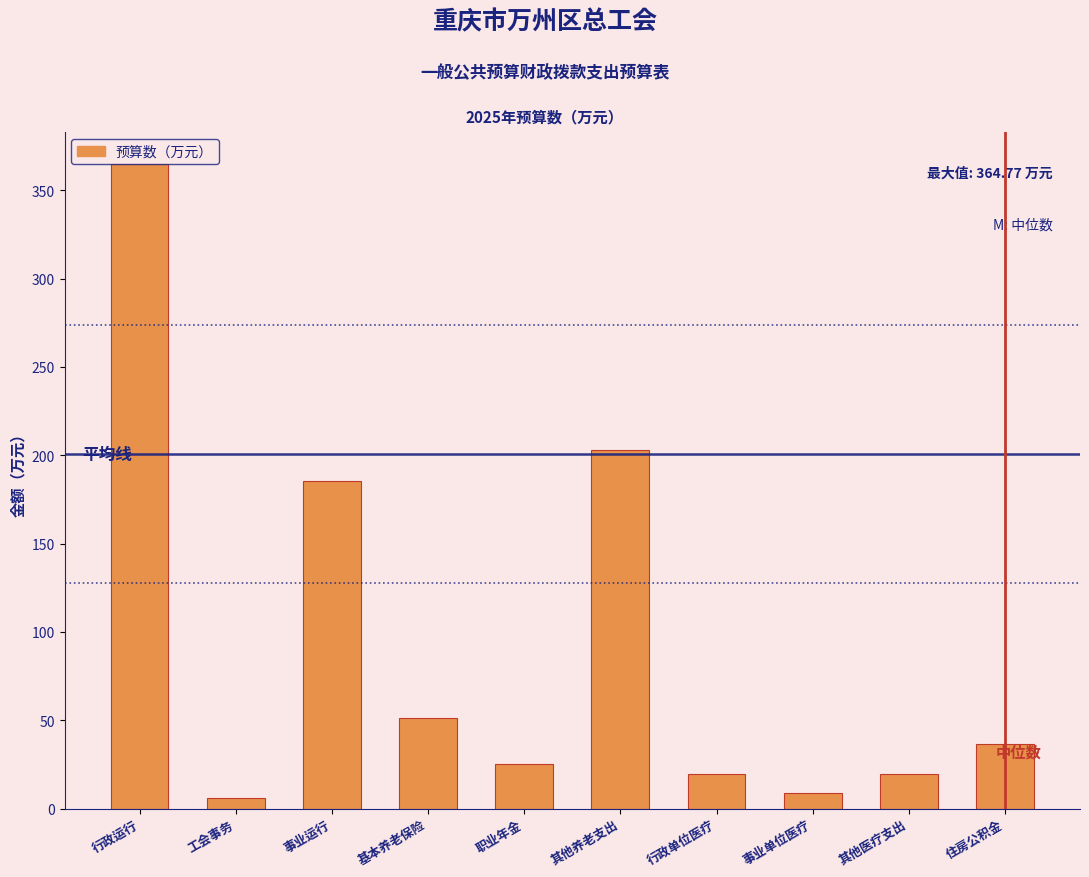

The value at 其他养老支出 is 203.0. True or false?

True